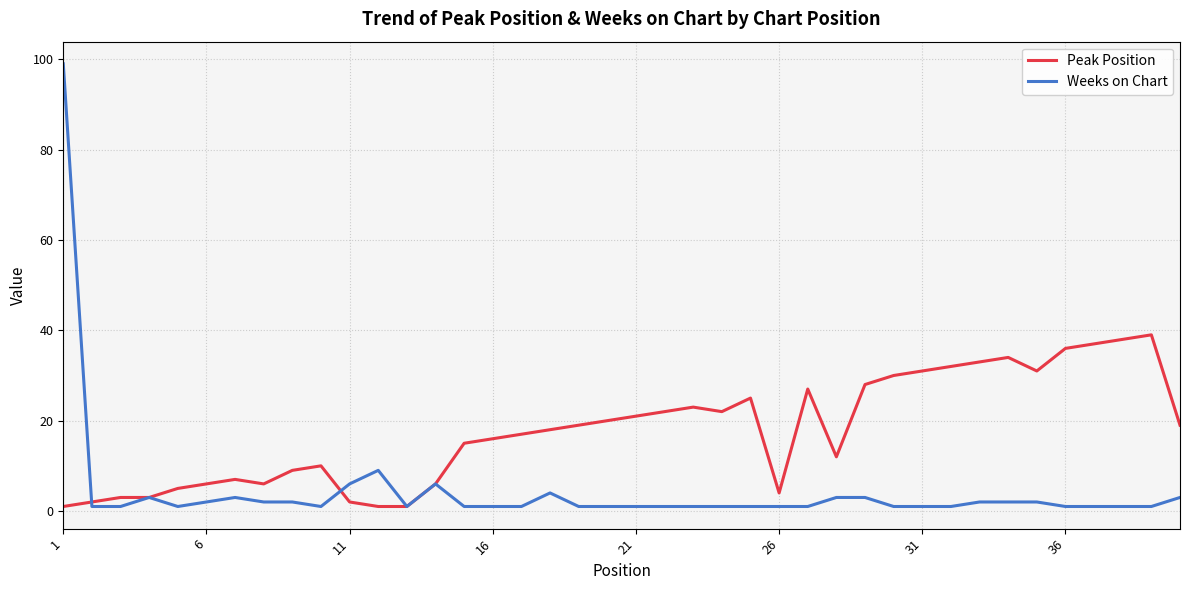

What is the greatest value displayed?

99